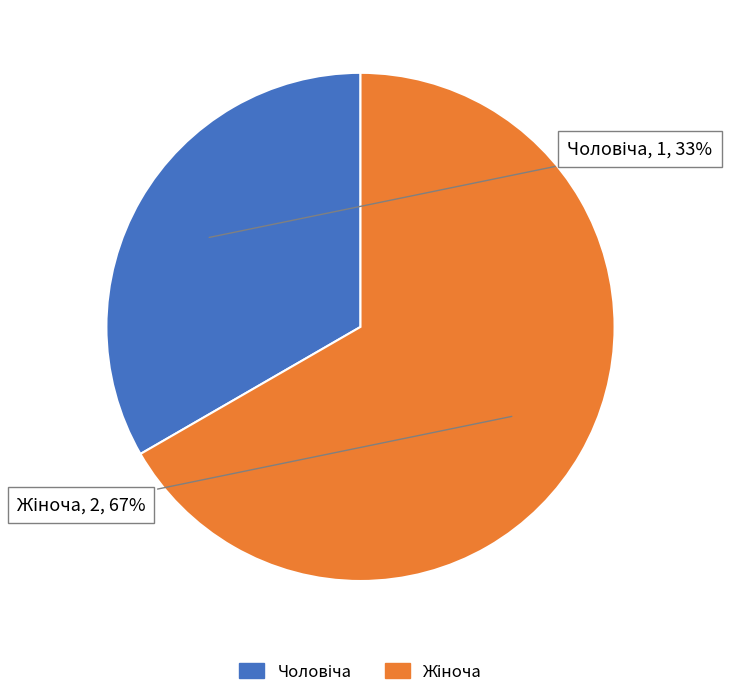

To the nearest percent, what is the average slice percentage?

50%